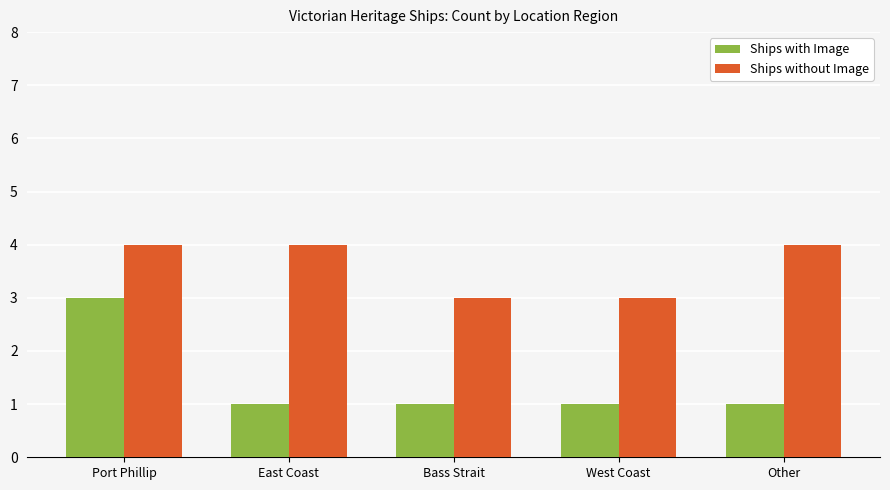

What is the minimum value for Ships without Image?

3